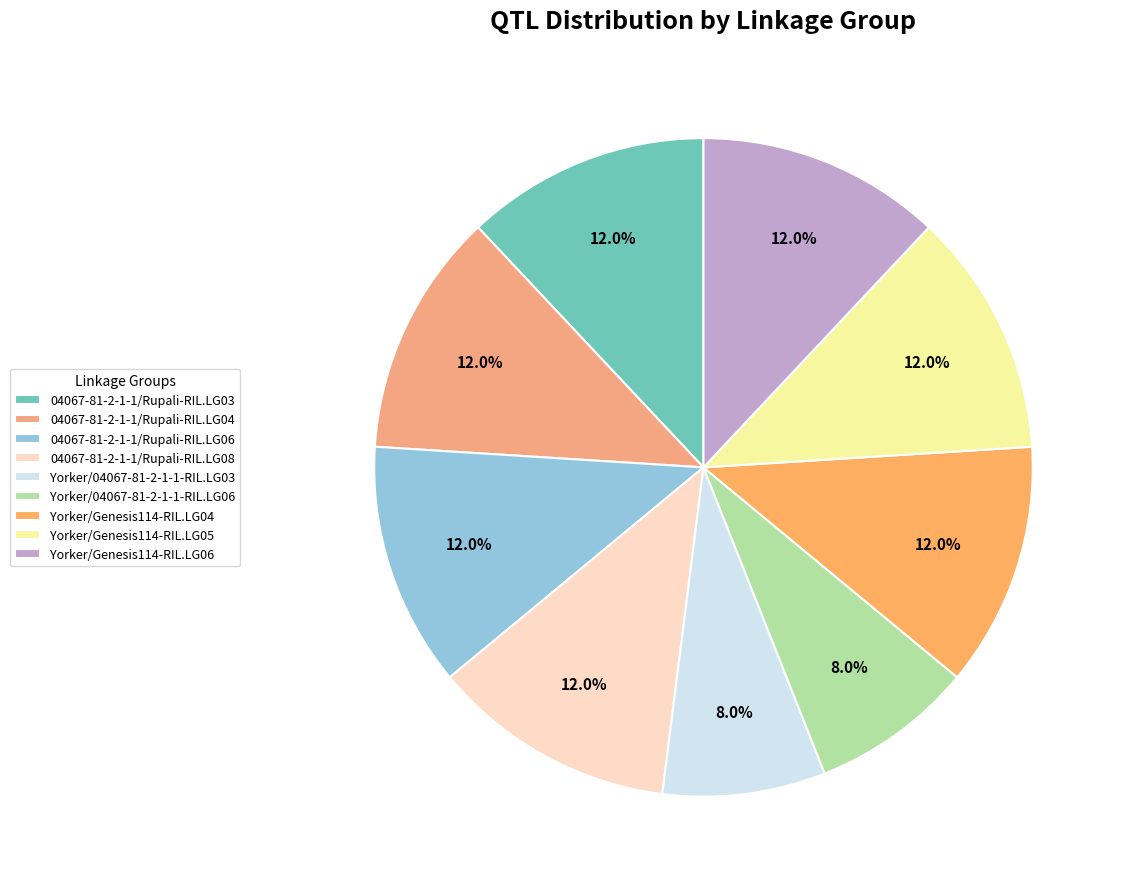

What percentage is the Yorker/Genesis114-RIL.LG05 slice, to the nearest percent?

12%